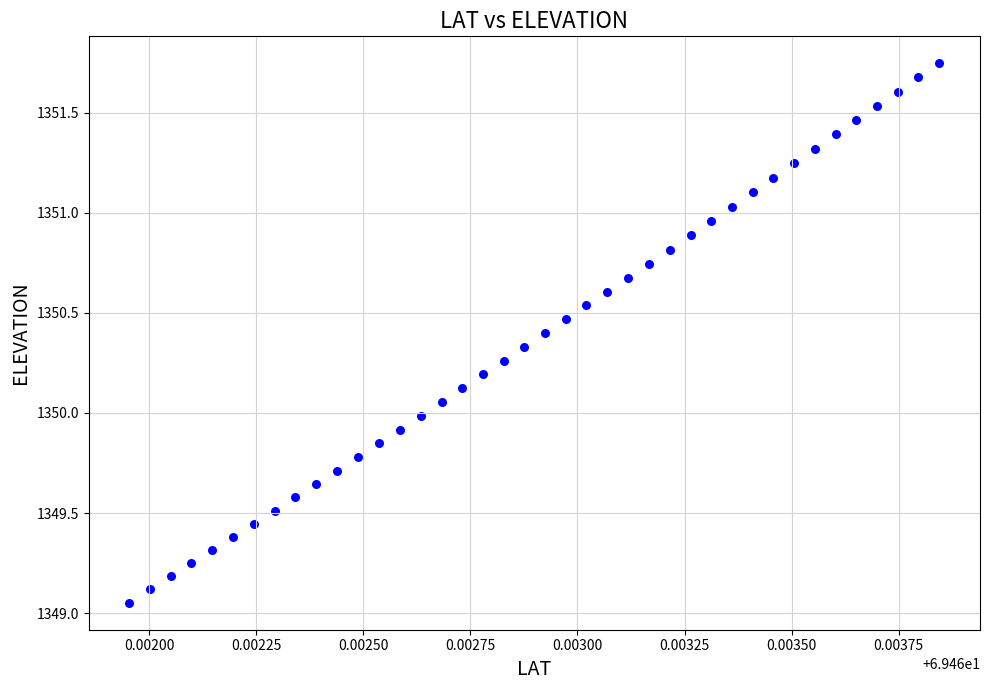

What is the range of Y values (max minus min)?

2.7